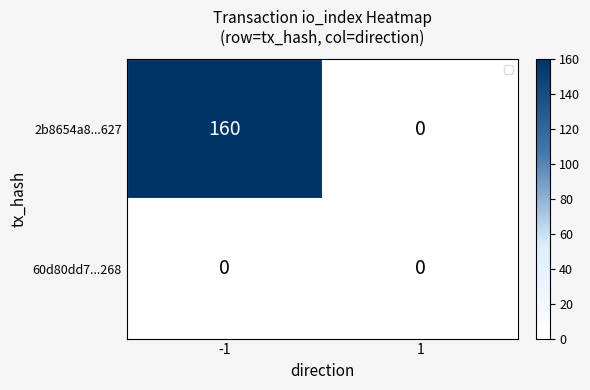

How many series are shown in this chart?

2